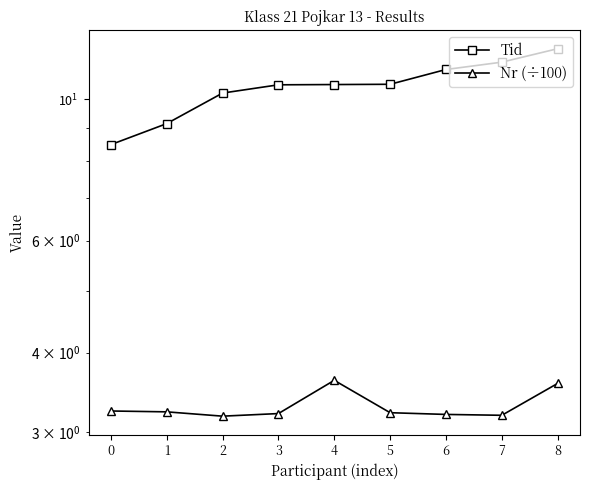

What is the approximate value of Nr (÷100) at 2?

3.2